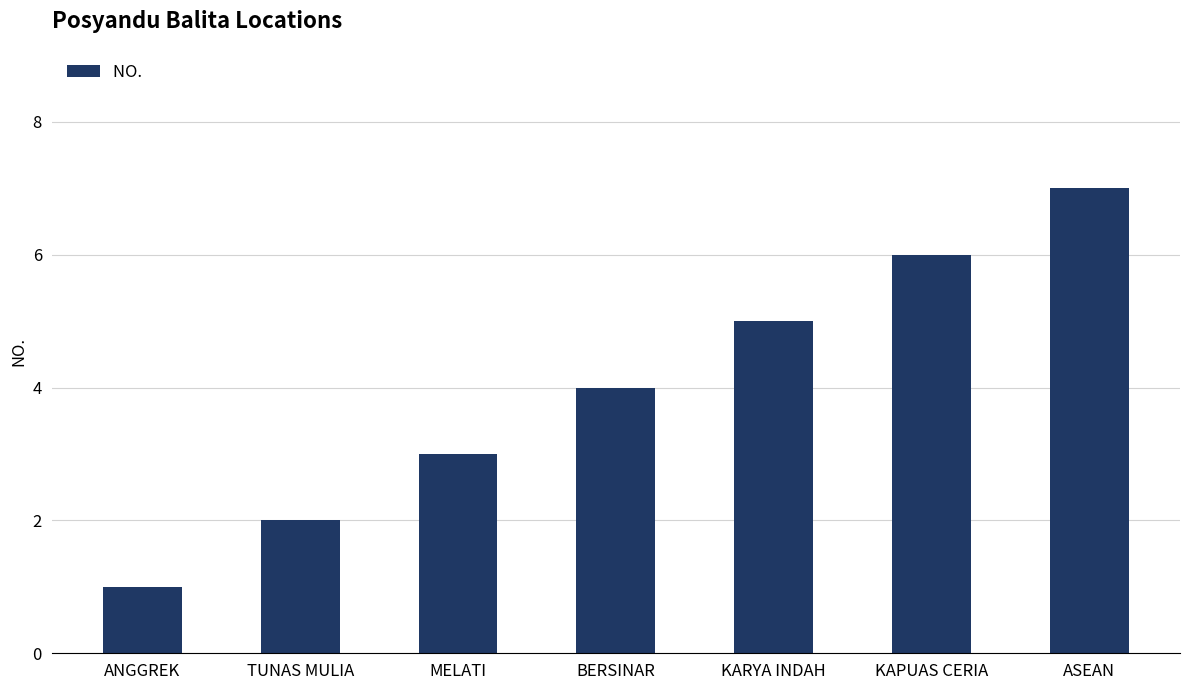

Reading left to right, extract all data points from this chart.

ANGGREK=1	TUNAS MULIA=2	MELATI=3	BERSINAR=4	KARYA INDAH=5	KAPUAS CERIA=6	ASEAN=7